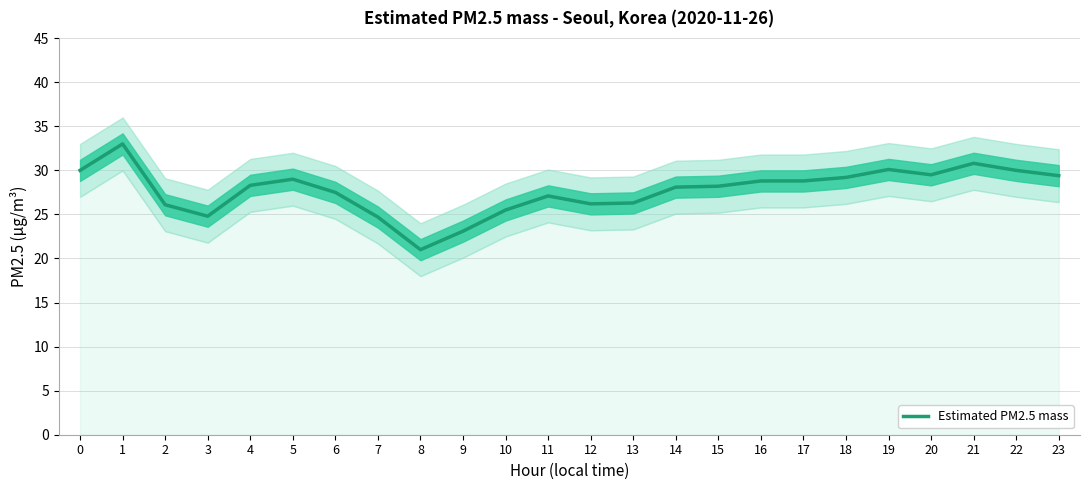

What is the change in value from 1 to 10?

-7.5